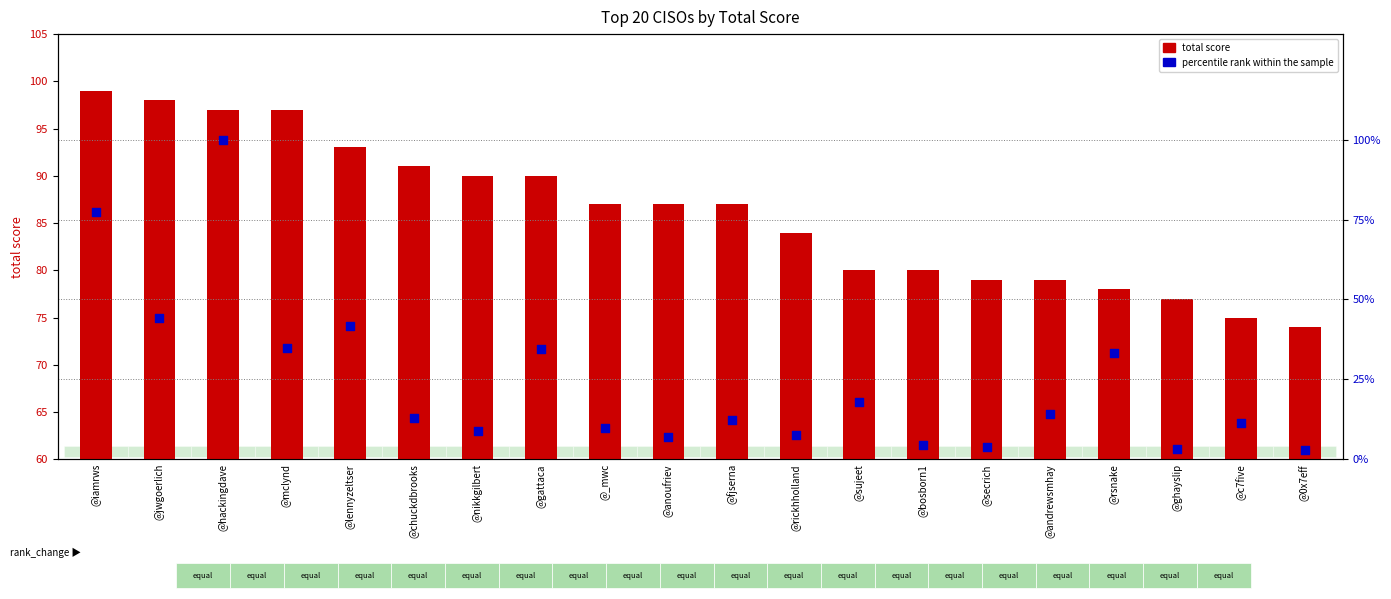

What is the total value across all series at @gattaca?

124.5